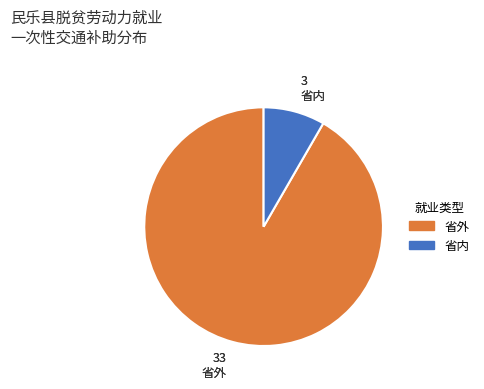

Which category has the smallest portion of the pie?

省内